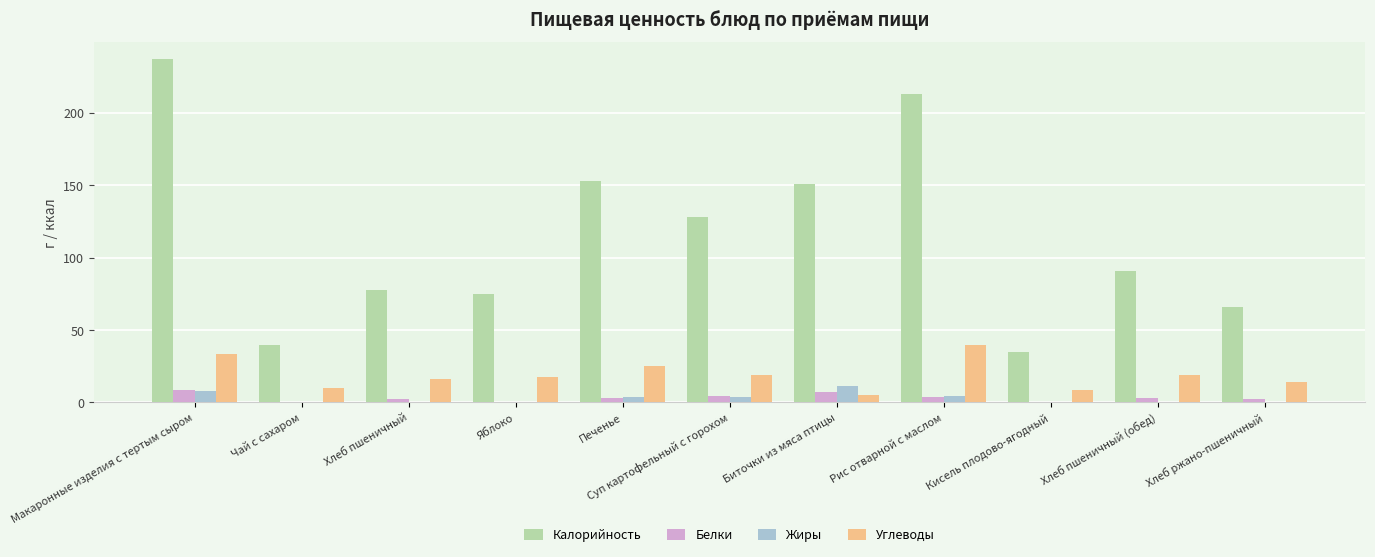

Which series changed the most between Макаронные изделия с тертым сыром and Хлеб пшеничный (обед)?

Калорийность